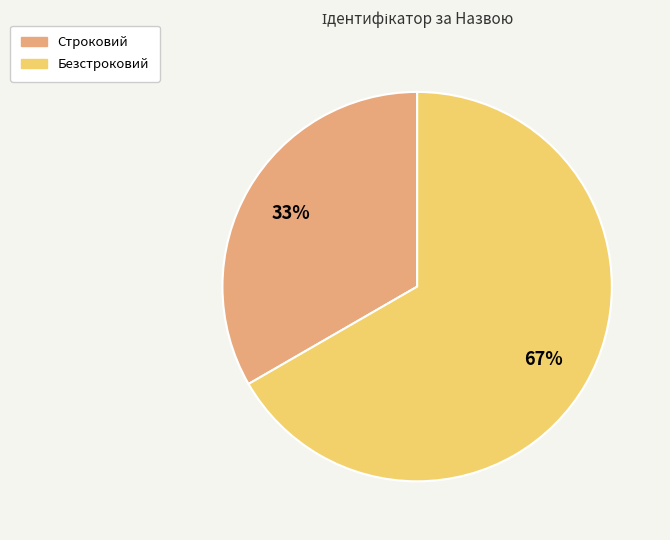

Combined, do Строковий and Безстроковий account for over 50%?

Yes